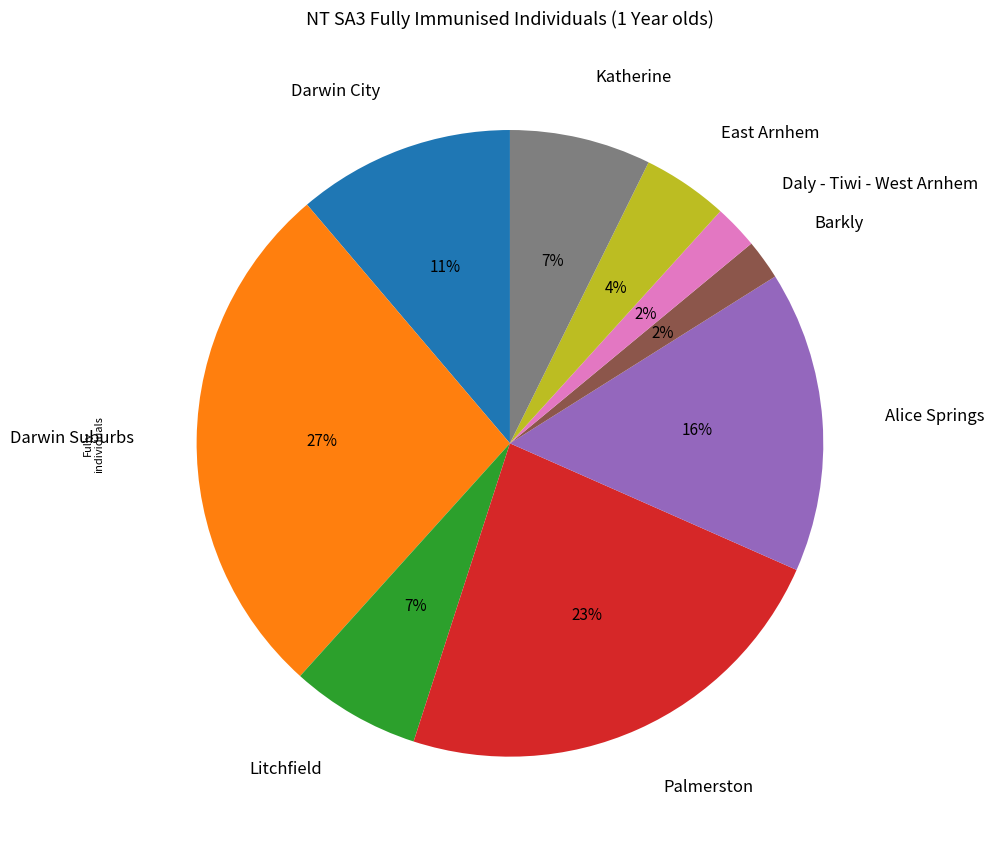

How many segments does this pie chart have?

9